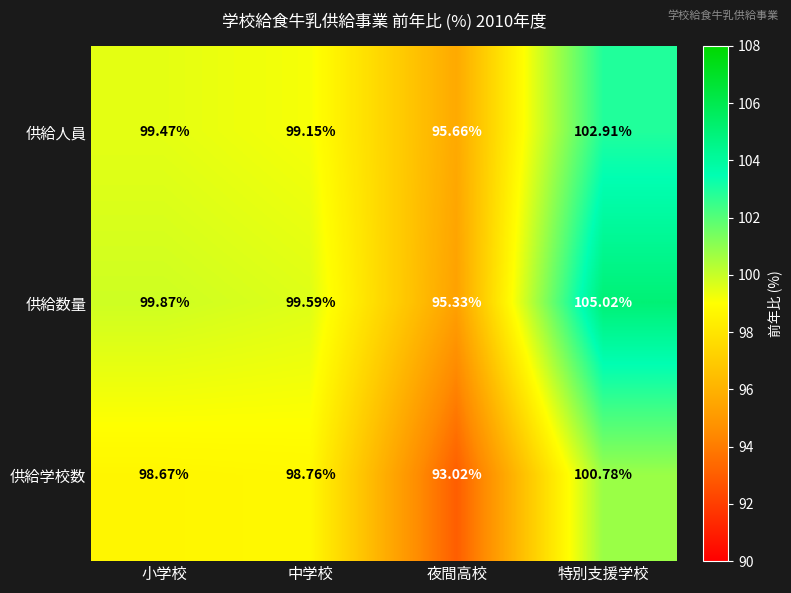

At which category is the sum across all series the highest?

特別支援学校